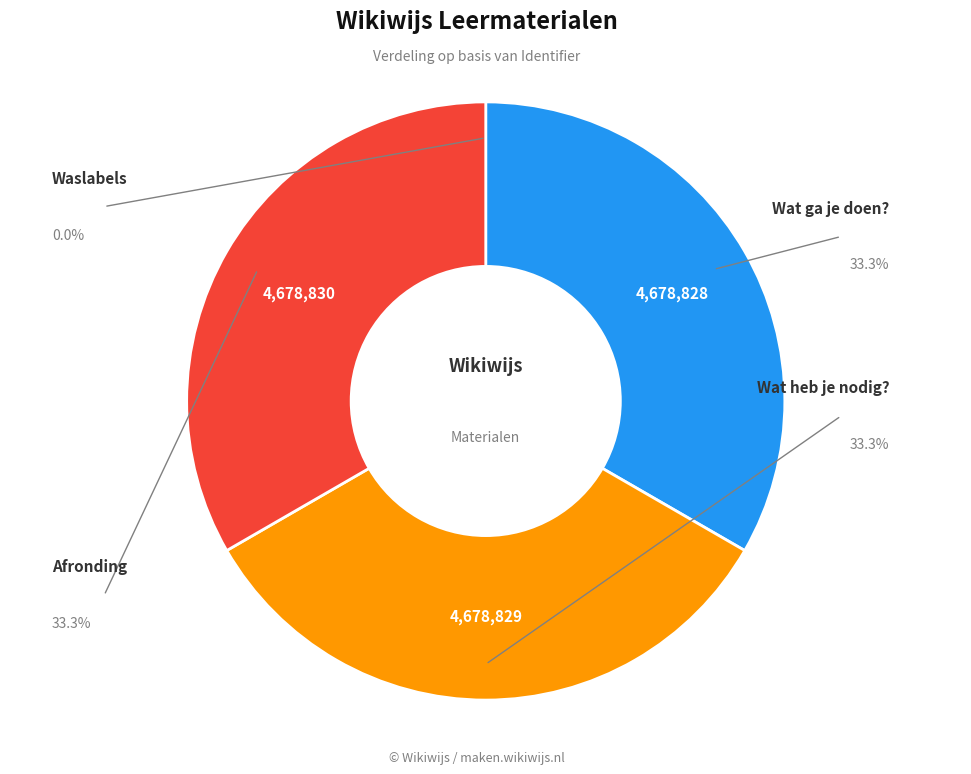

Is there any slice that represents more than half of the pie?

No